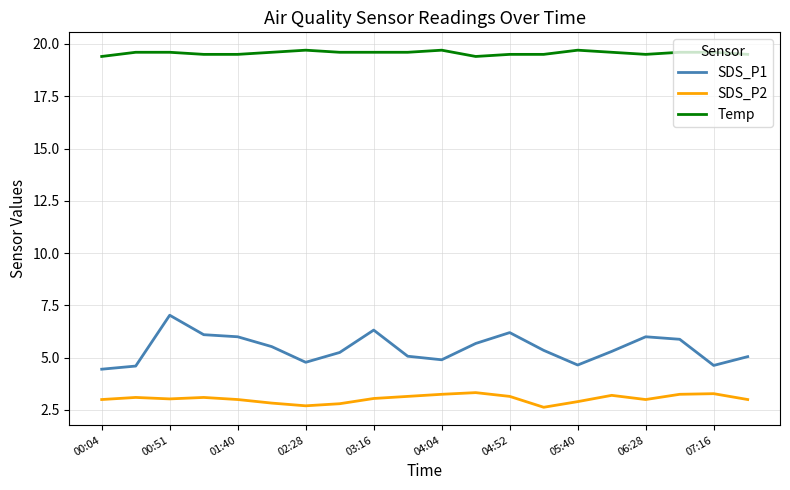

What is the minimum value shown in the chart?

2.6